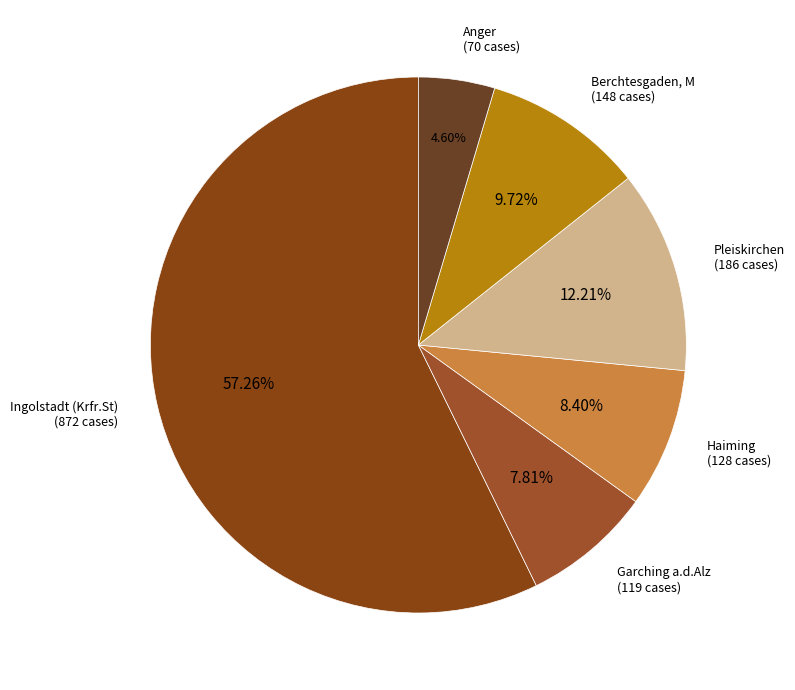

Which slice is the smallest?

Anger